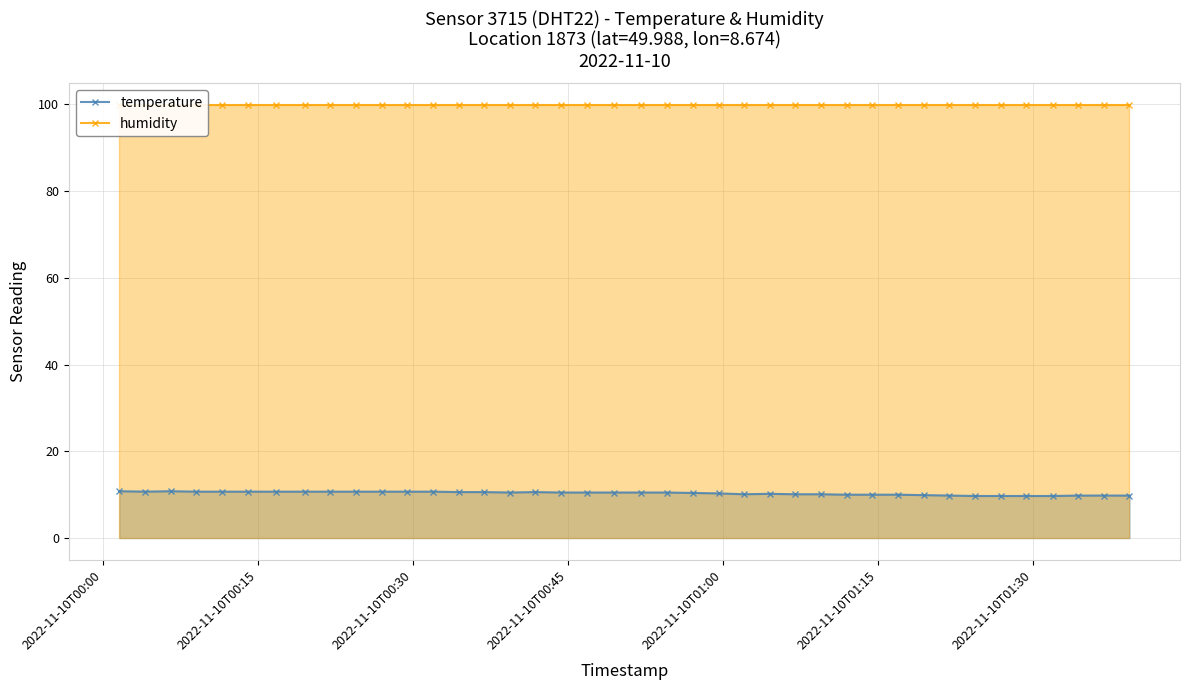

Rank the series by their average value, from lowest to highest.

temperature, humidity